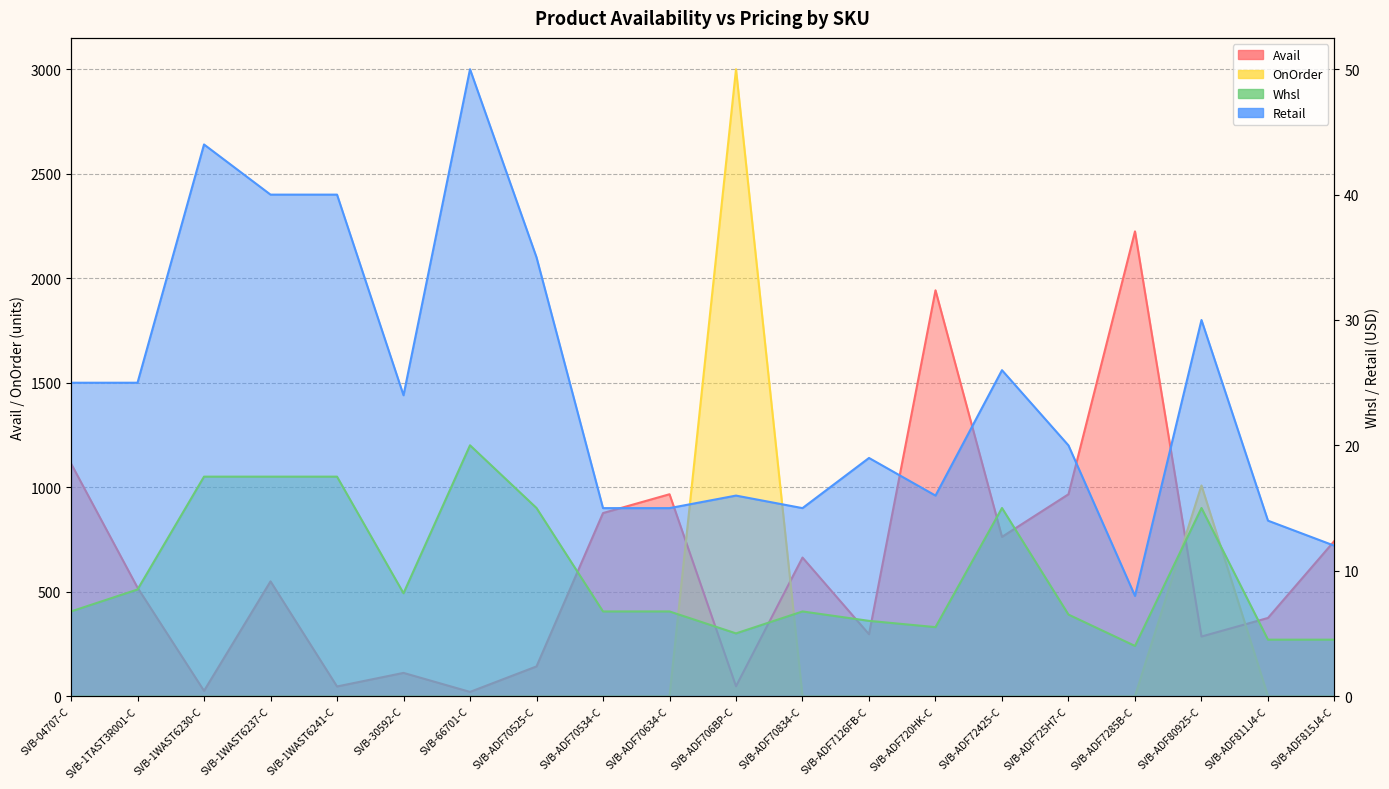

At which label does Retail first exceed 23?

SVB-04707-C